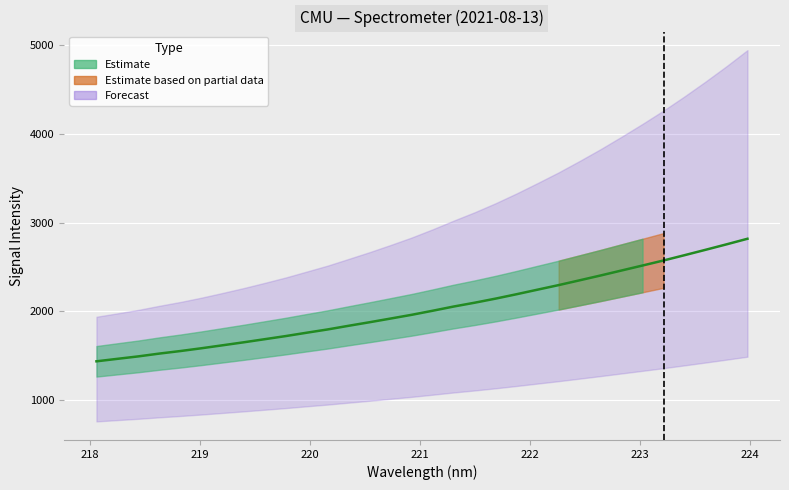

True or false: the data shows 585.9 at 218.6332.

False